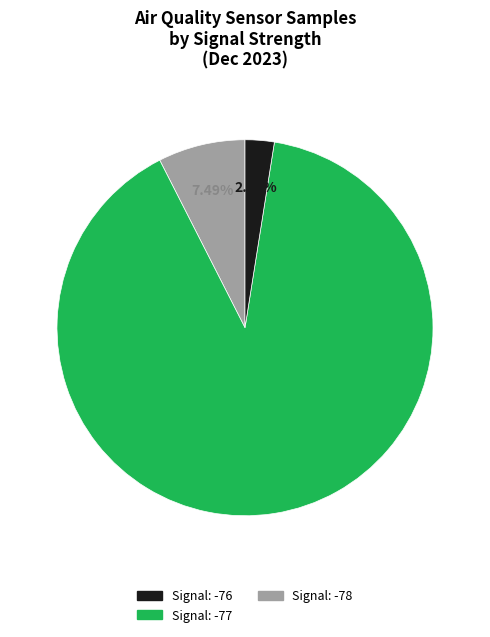

Is there any slice that represents more than half of the pie?

Yes